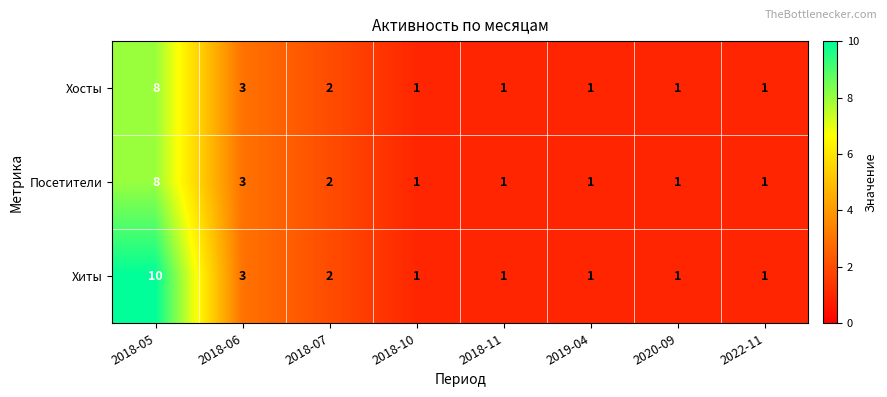

Which series has the widest spread of values?

Хиты